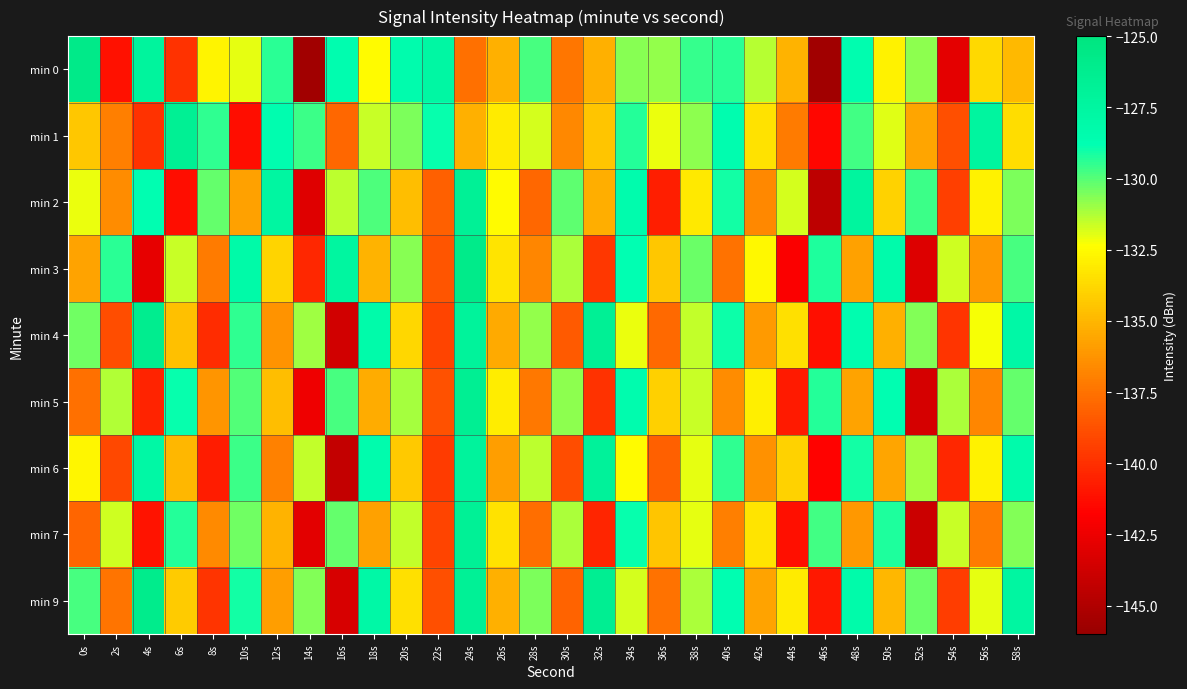

At which category does the chart reach its minimum across all series?

14s